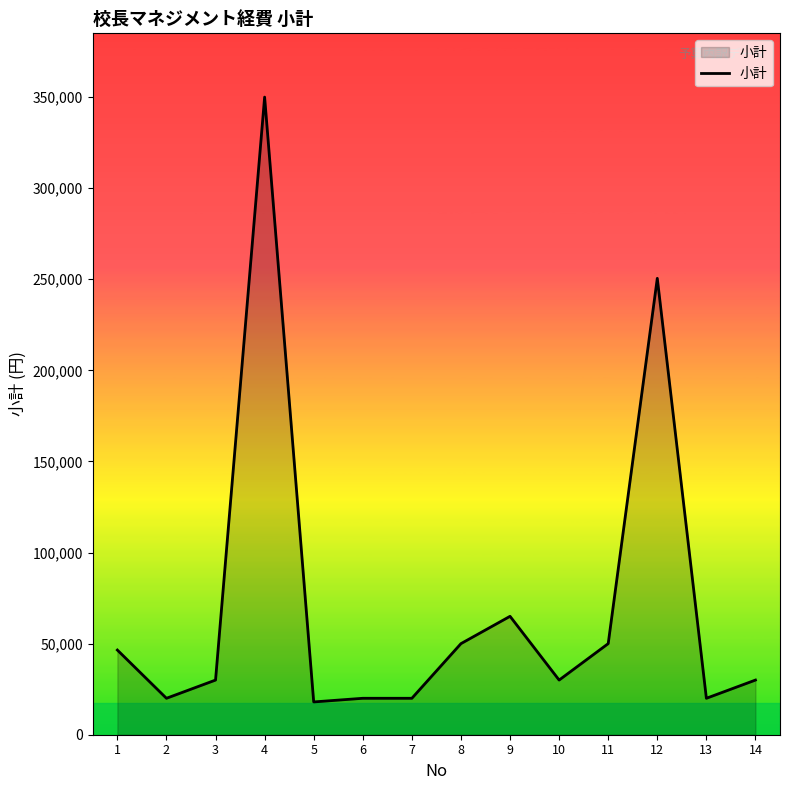

What is the difference between the values at 1 and 6?

26480